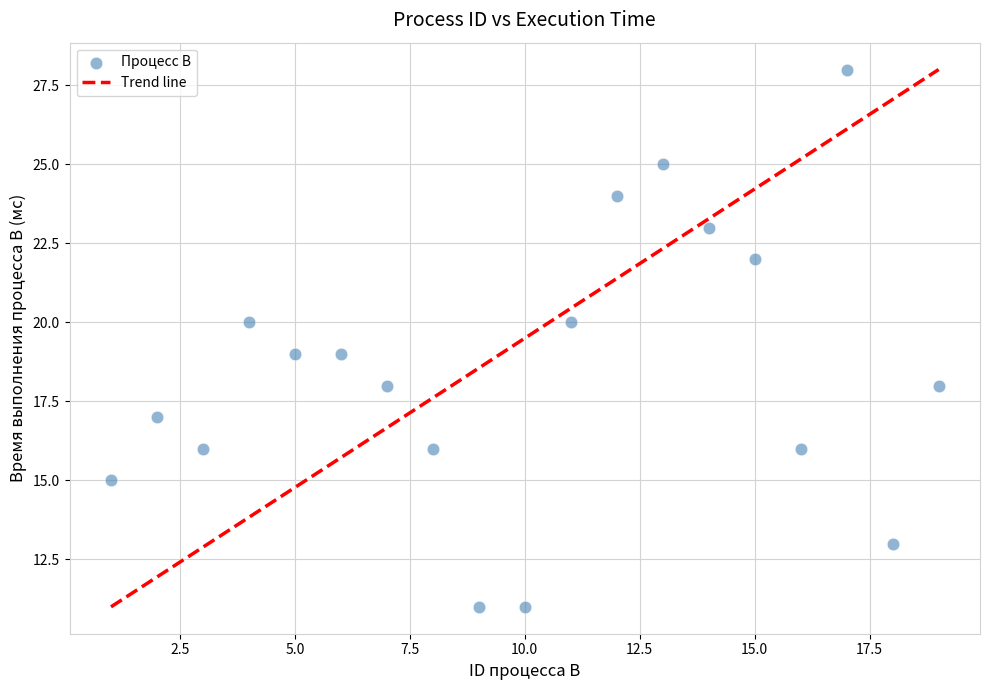

What is the range of Y values (max minus min)?

17